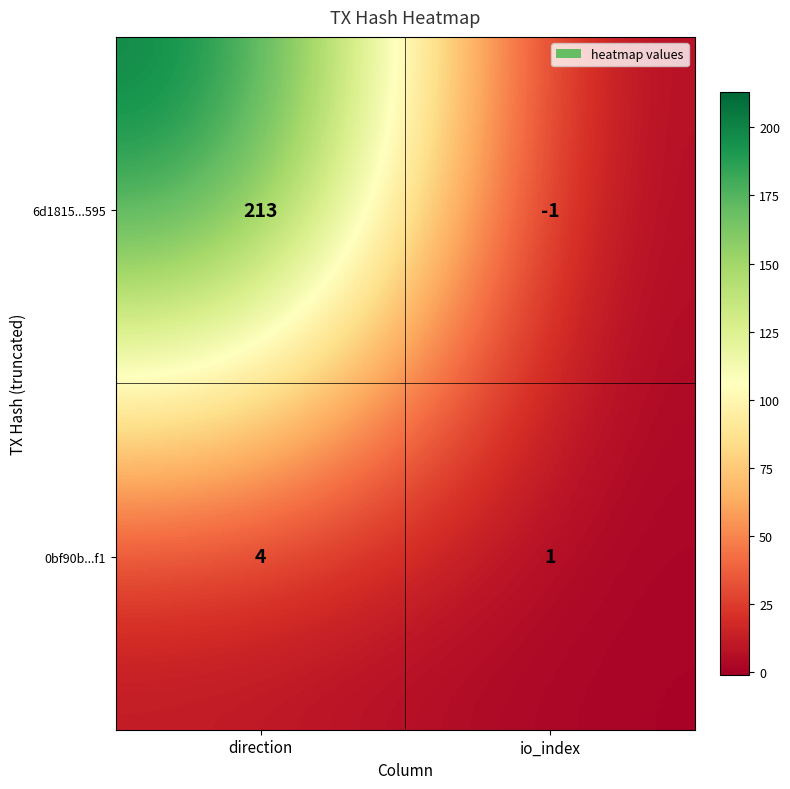

True or false: 0bf90b...f1 has a value of 4 at direction.

True